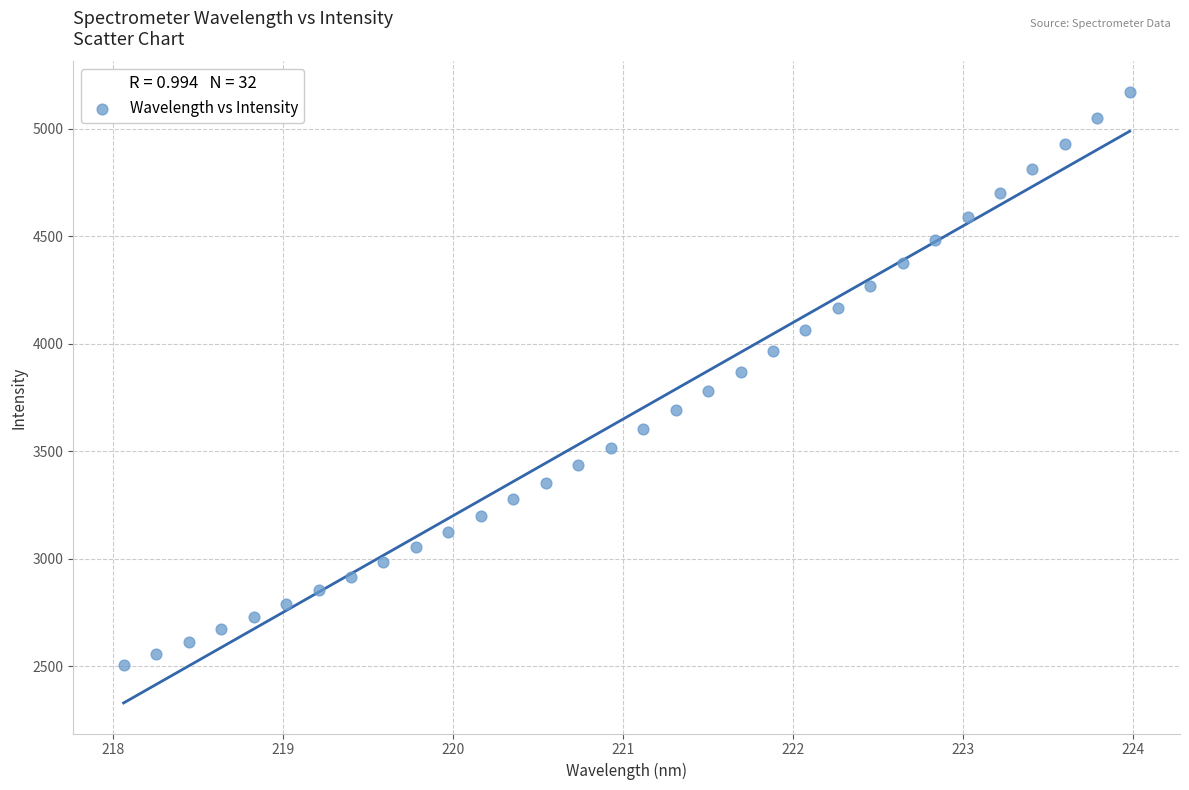

What is the range of X values (max minus min)?

5.9